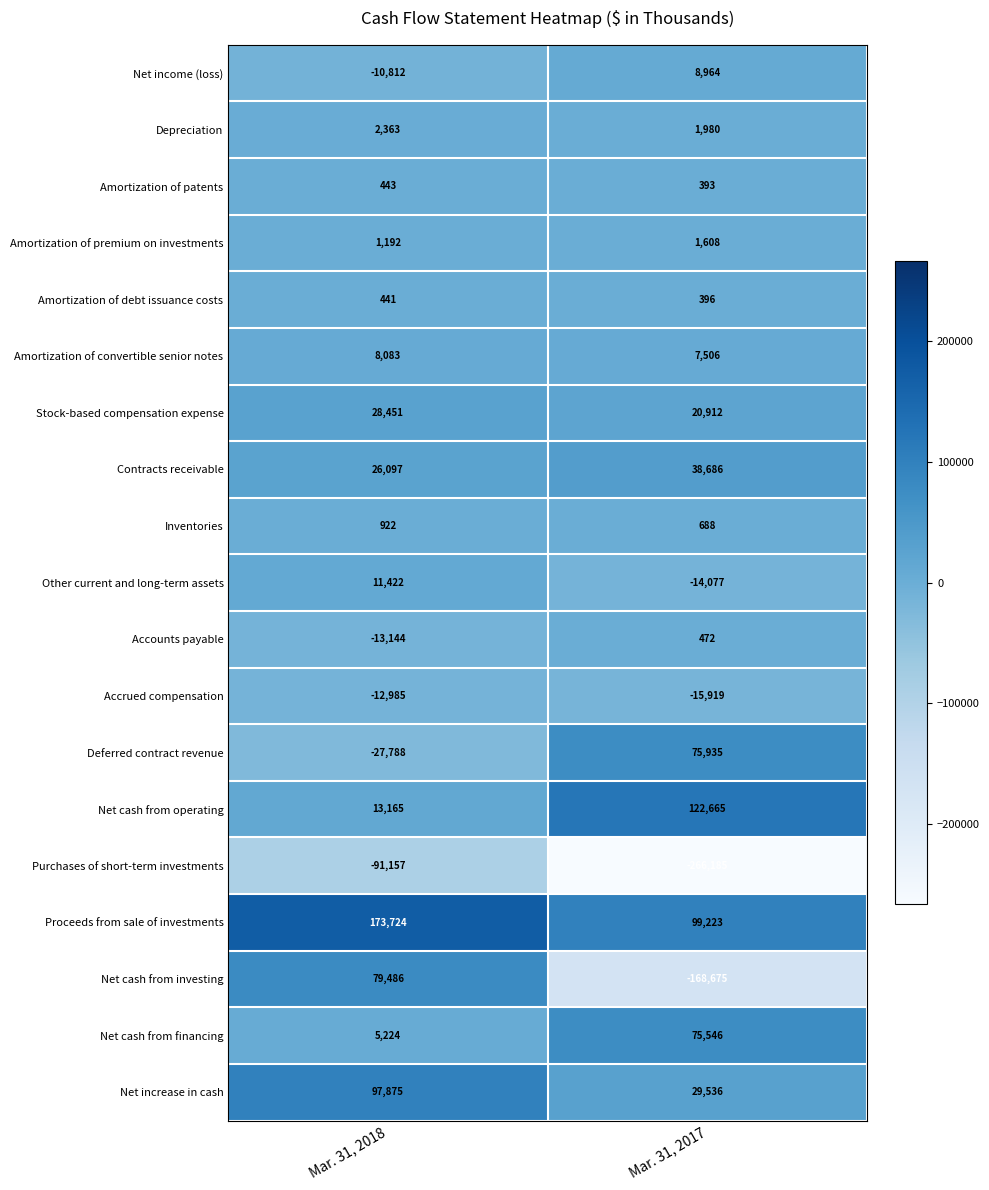

At how many categories does at least one series exceed 69489?

2